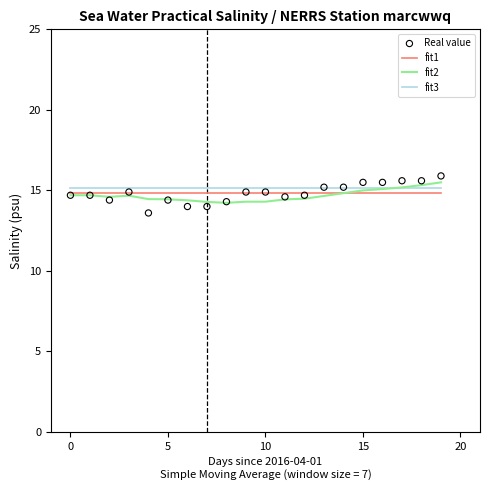

Which series has the widest spread of Y values?

Real value